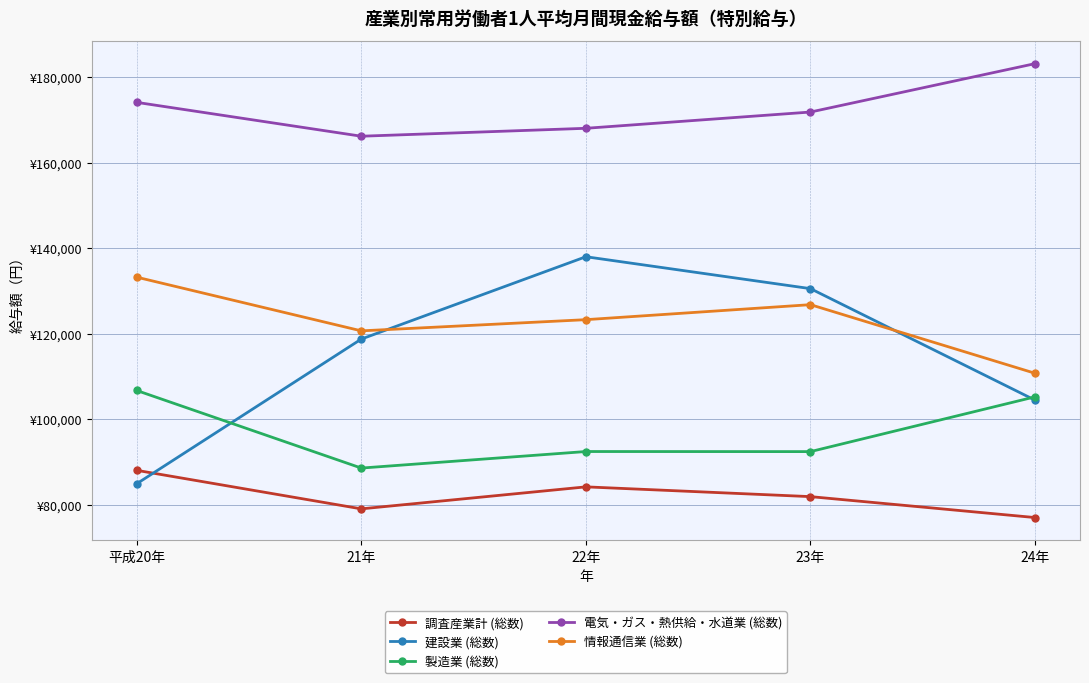

Does the chart display data point markers on the line(s)?

Yes